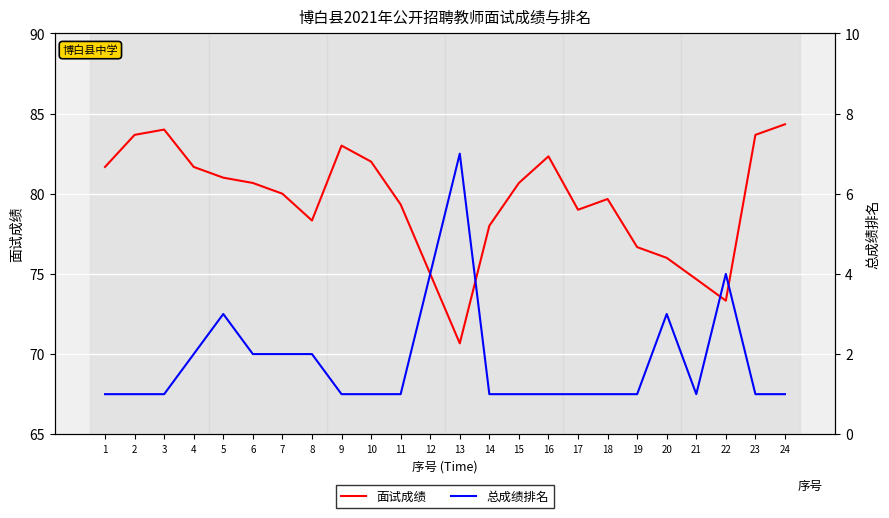

What is the total value across all series at 1?

82.7